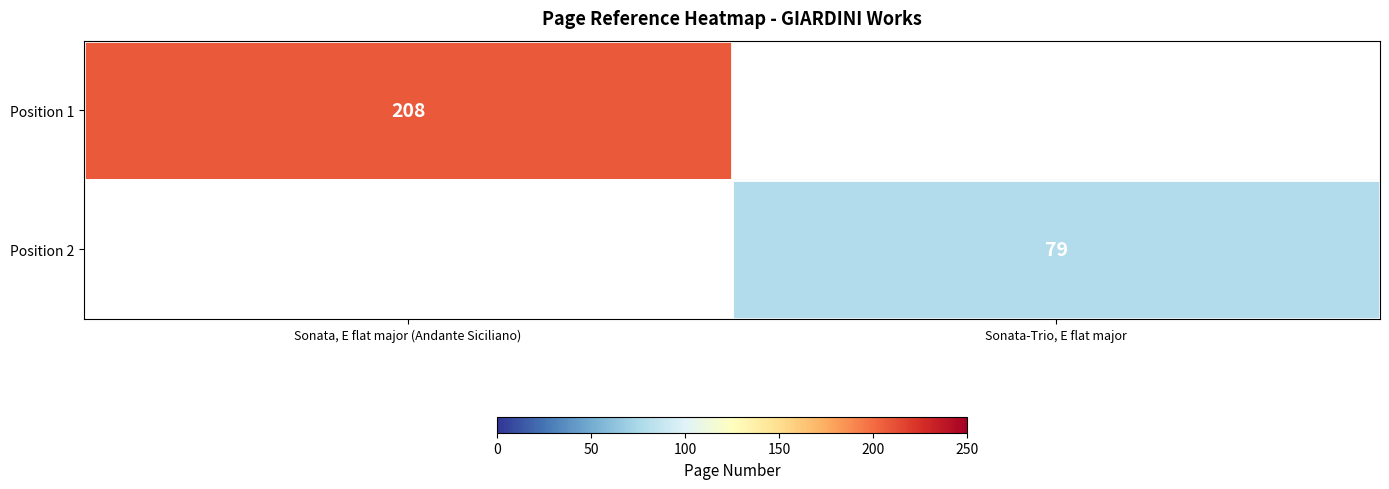

Which category has the highest value across all series?

Sonata, E flat major (Andante Siciliano)